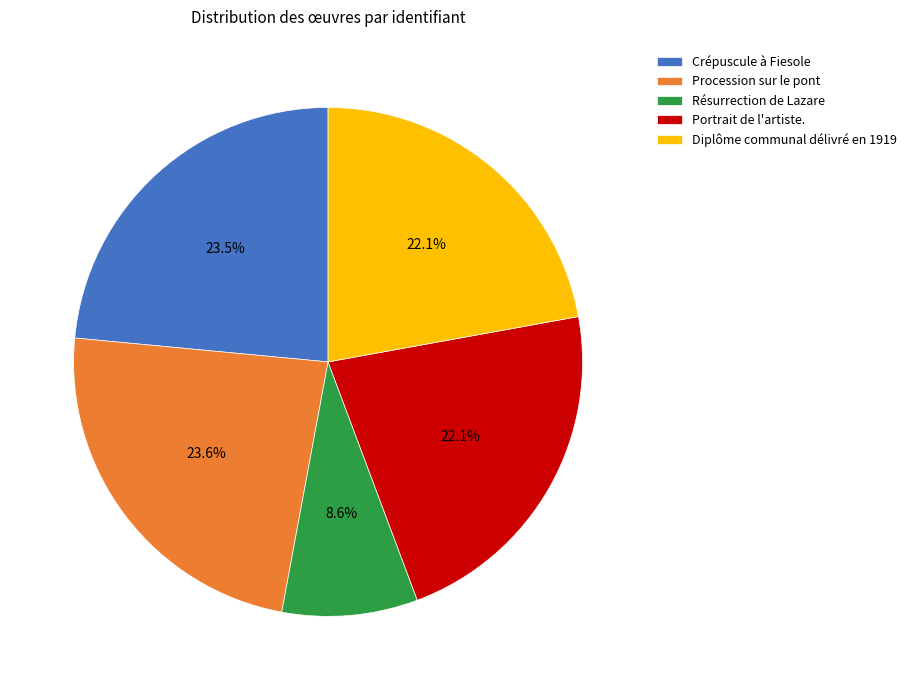

Which category has the smallest portion of the pie?

Résurrection de Lazare